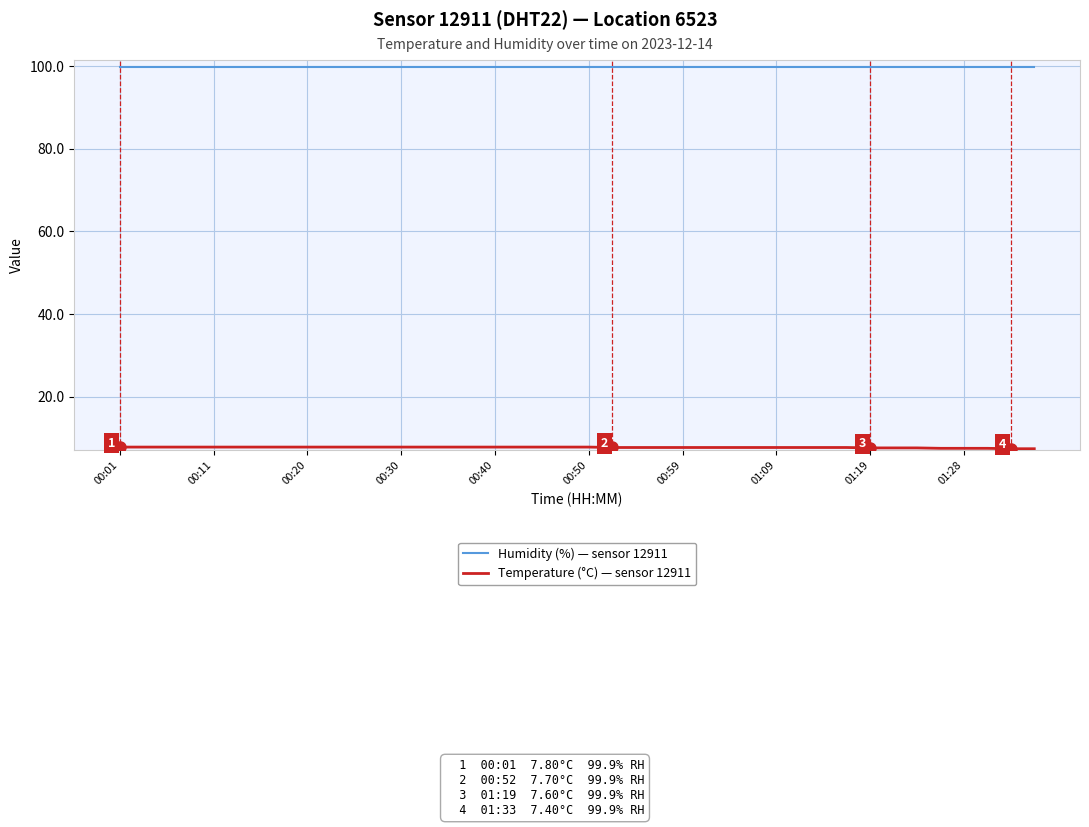

Which series has the largest total across all categories?

Humidity (%) — sensor 12911